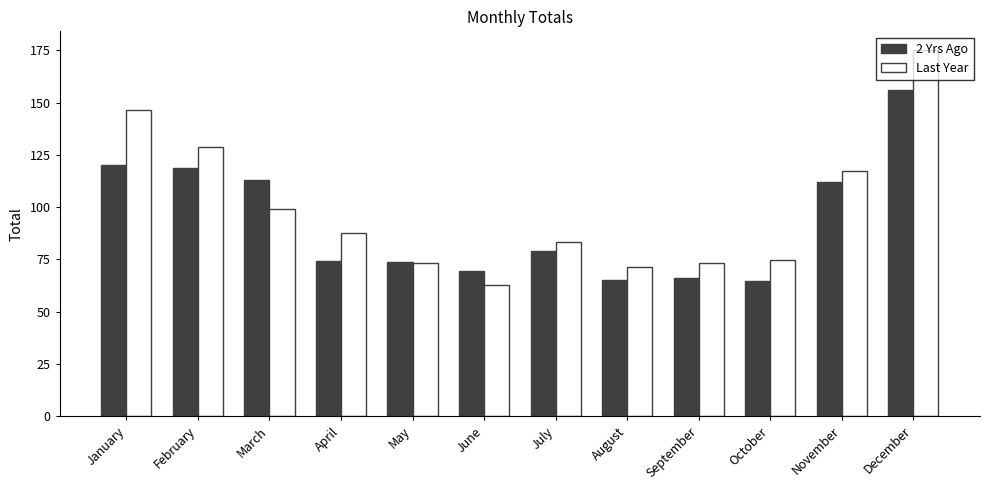

What value does the Last Year series have at July?

83.1